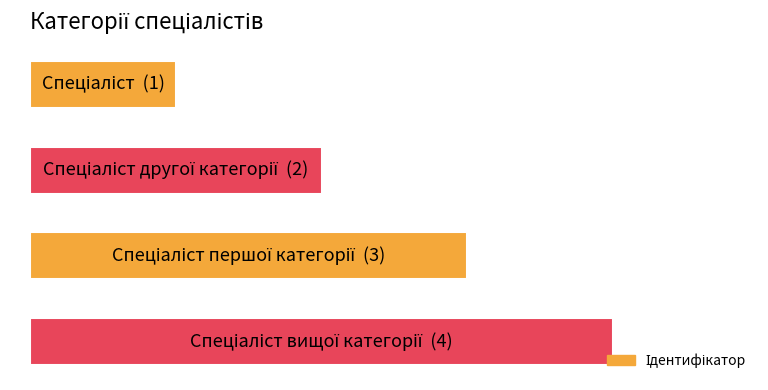

Does the chart contain any negative values?

No